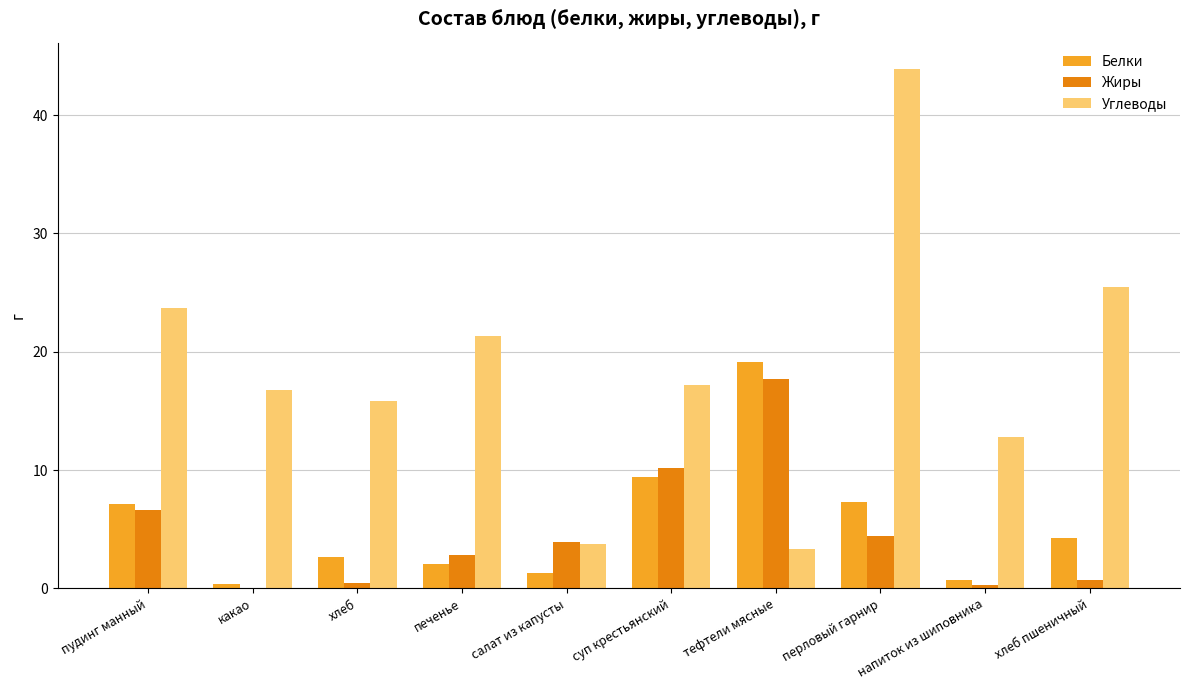

What is the highest value of the Жиры series?

17.7